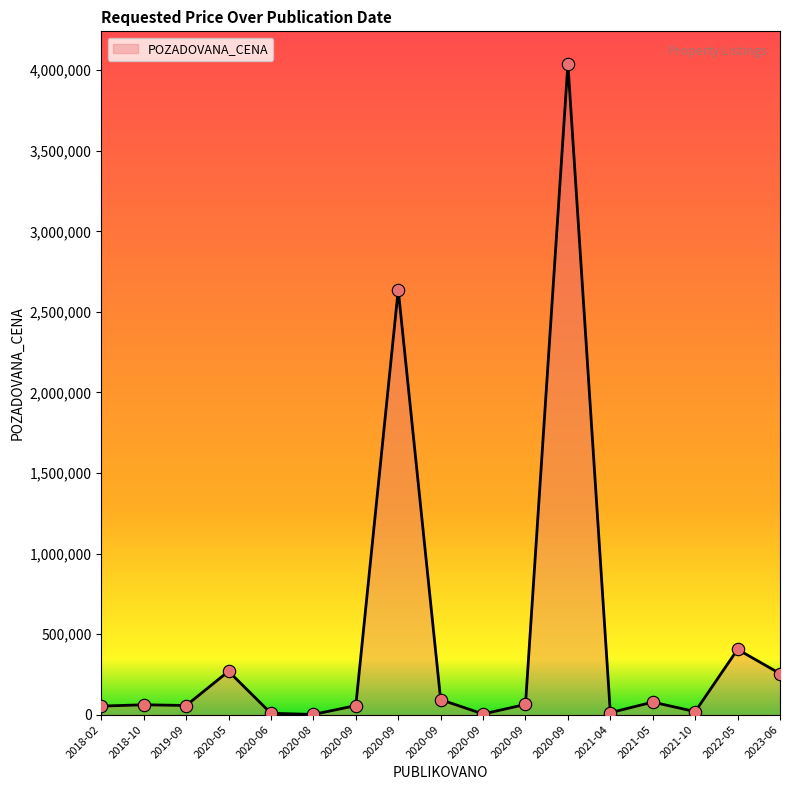

How many lines are shown in the chart?

1